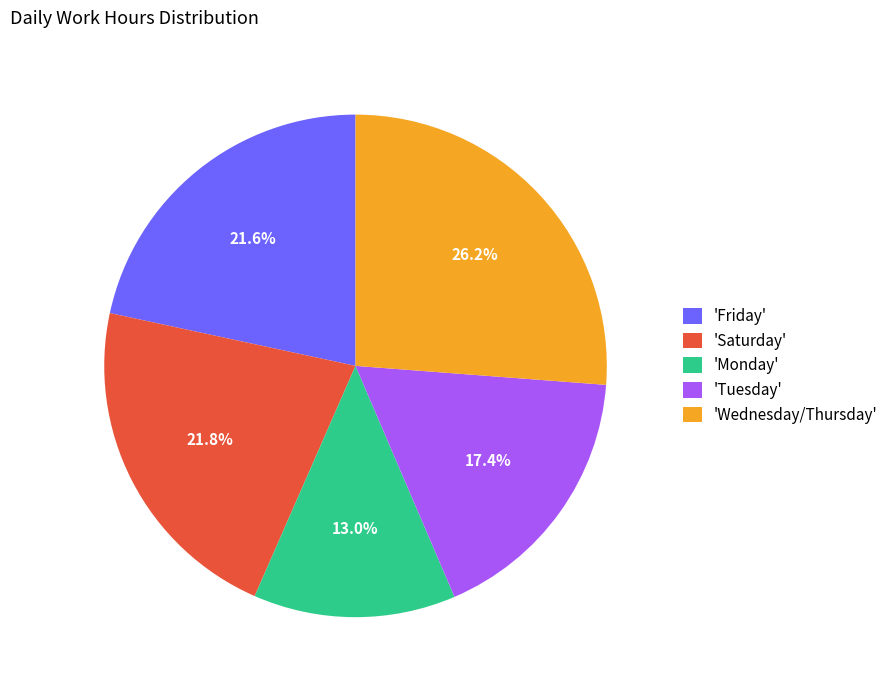

Count the number of slices in the pie.

5